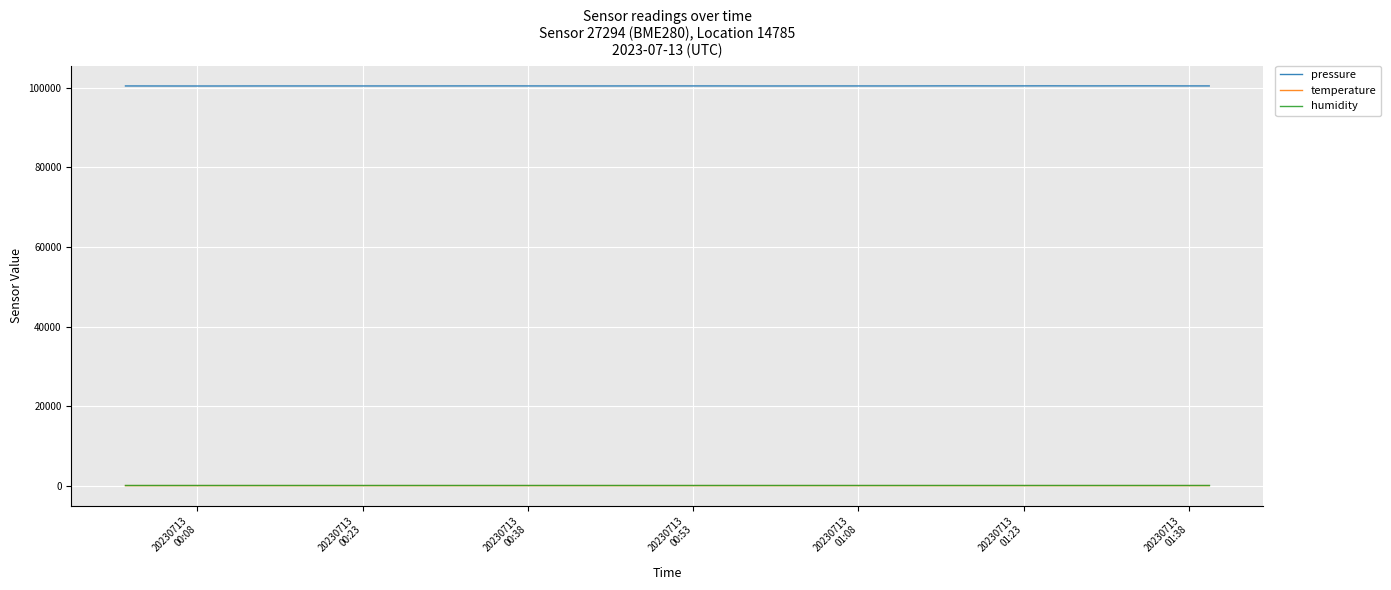

What is the greatest value displayed?

100484.4